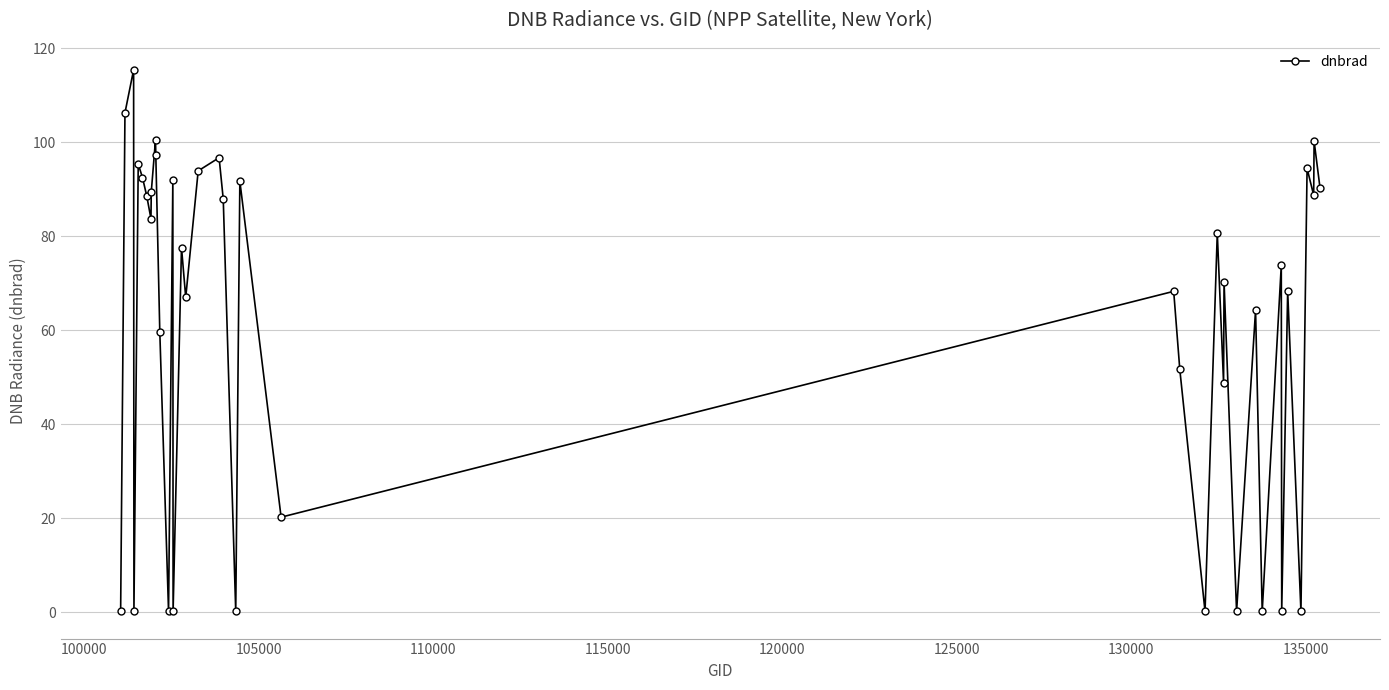

What is the difference between the second highest and second lowest values?

106.1